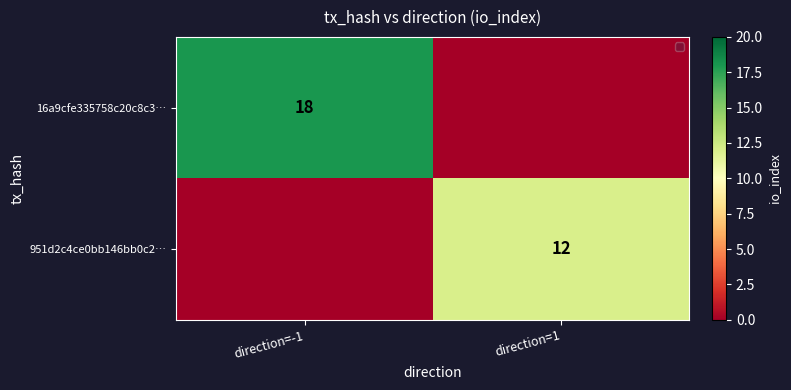

The value of 951d2c4ce0bb146bb0c2… at direction=1 is 12. True or false?

True